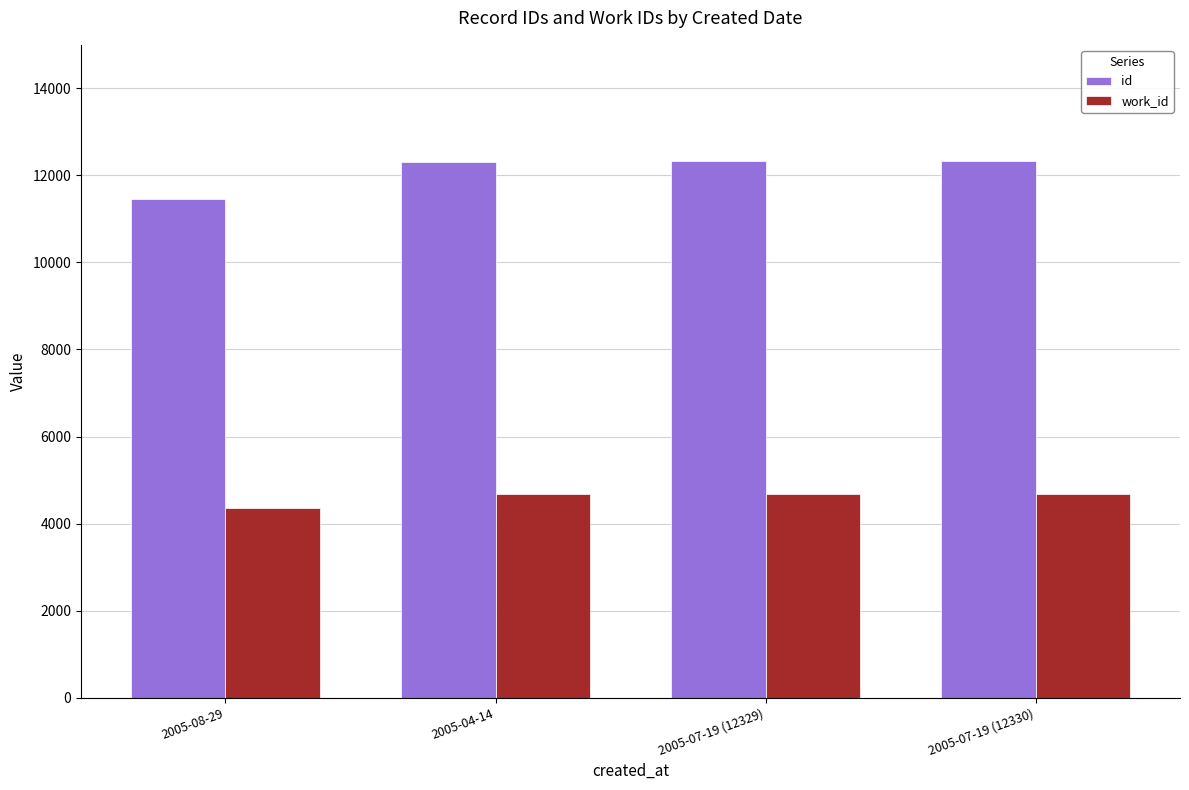

What is the label of the 3rd bar from the right?

2005-04-14